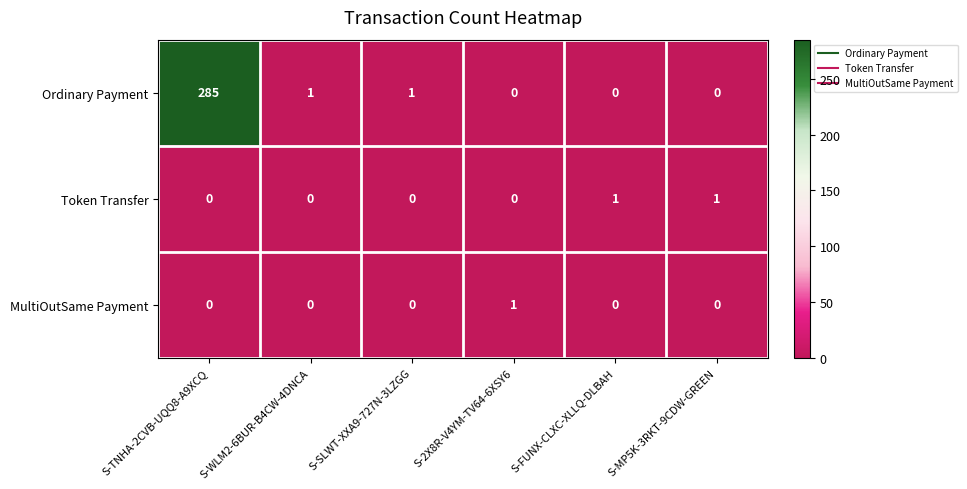

What is the difference between the highest and lowest values at S-TNHA-2CVB-UQQ8-A9XCQ?

285